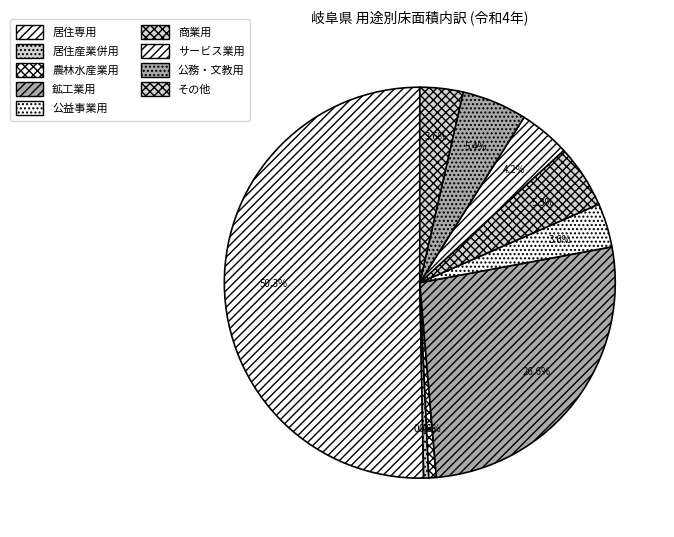

To the nearest percent, what is the average slice percentage?

11%